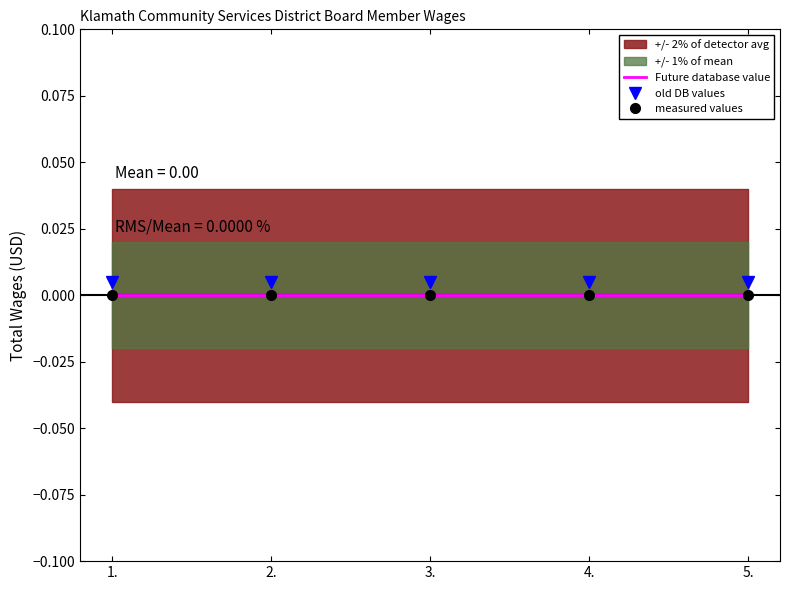

Rank the categories by Future database value value from lowest to highest.

1., 2., 3., 4., 5.